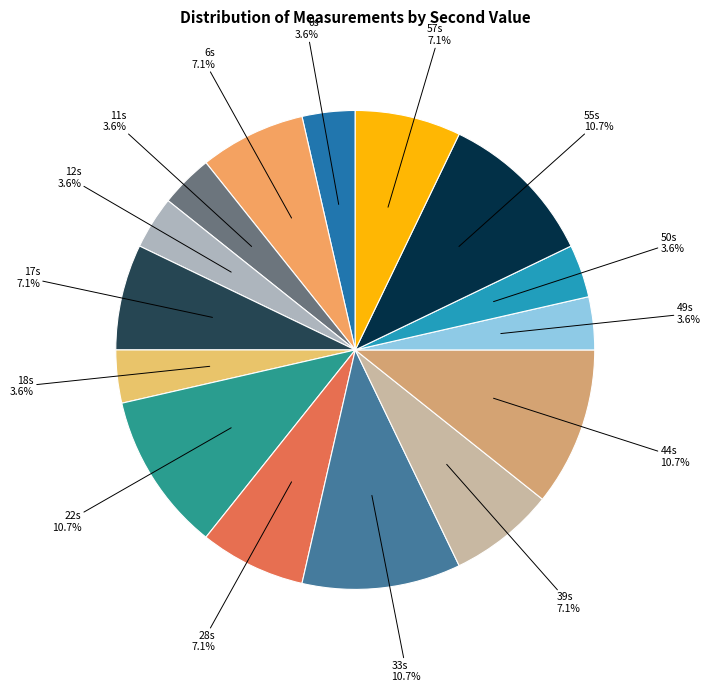

How many segments does this pie chart have?

15